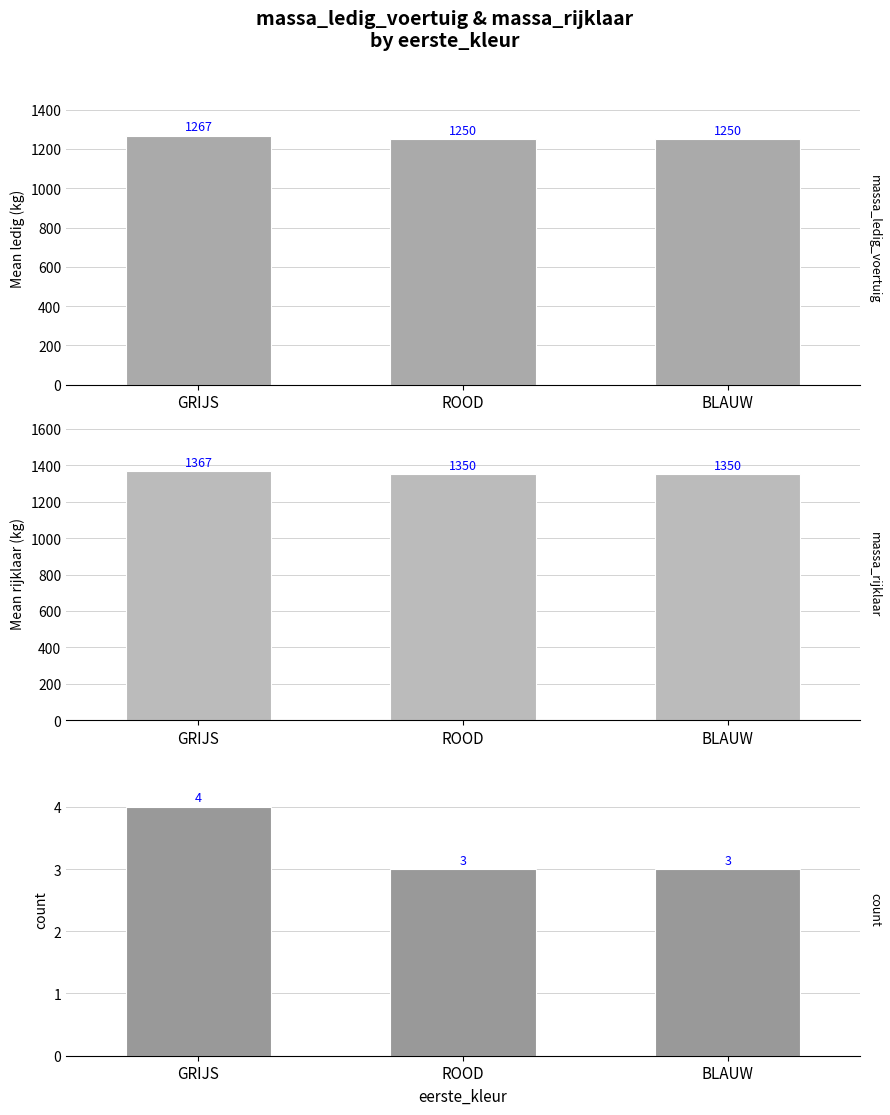

What value does the massa_ledig_voertuig series have at ROOD, to the nearest 10?

1250